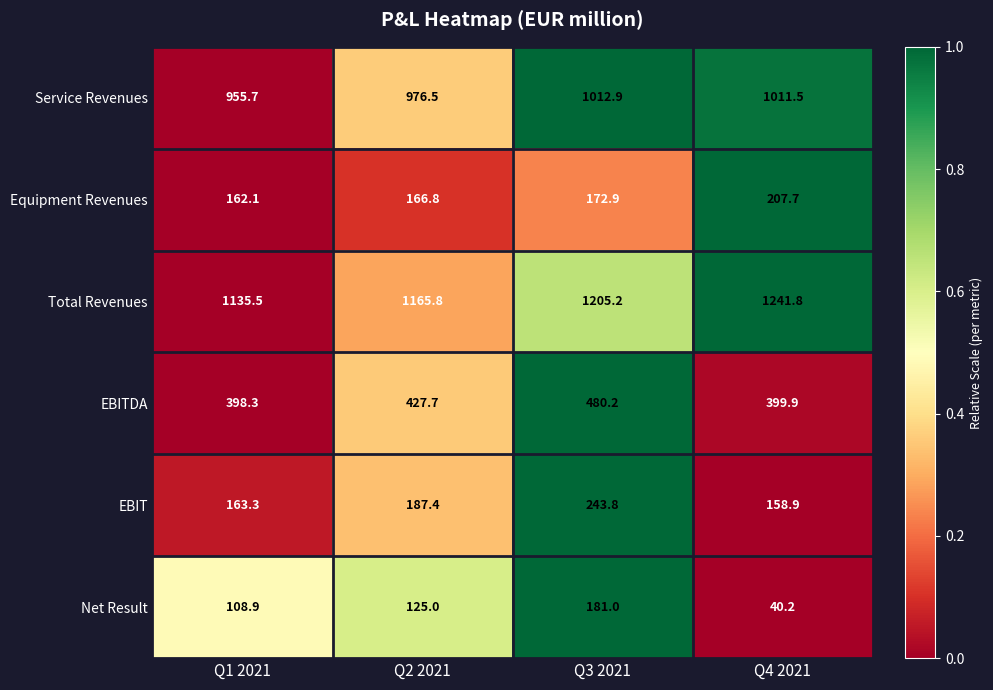

The EBIT series shows 243.8 at Q3 2021. True or false?

True